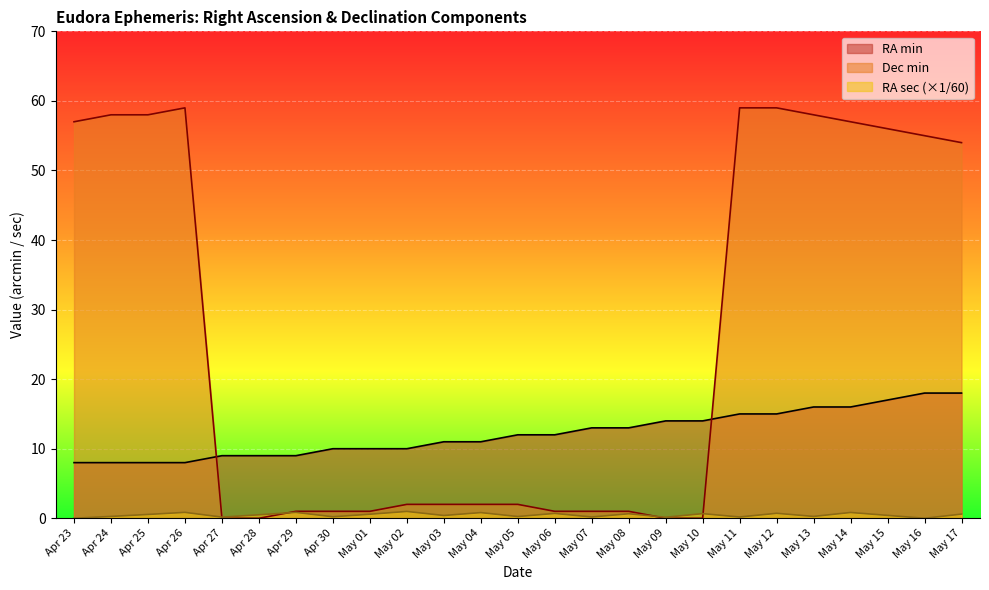

True or false: RA min has more than 0 interior local peaks.

False